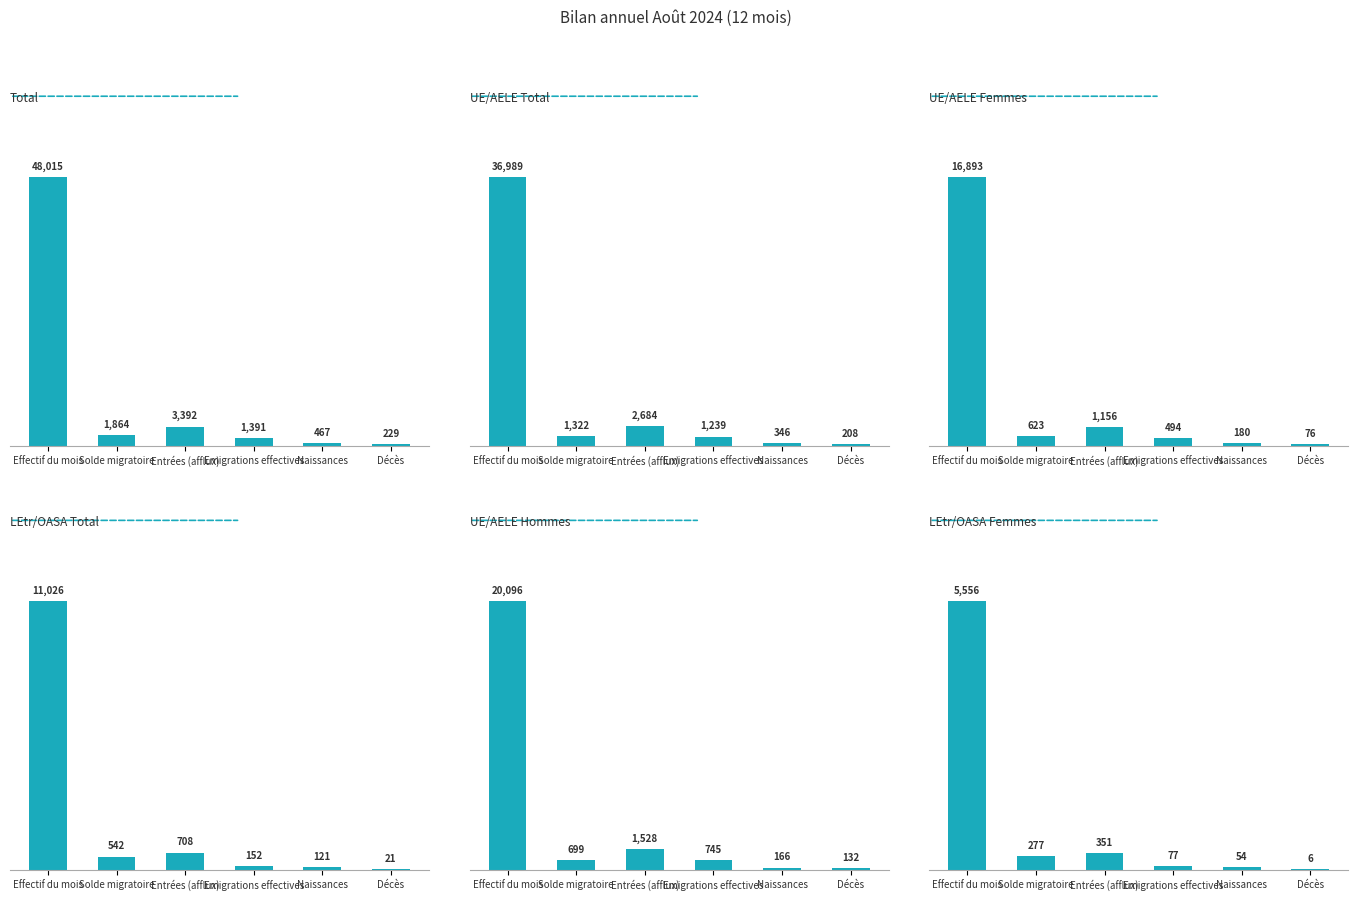

What is the total value across all series at Effectif du mois?

138575